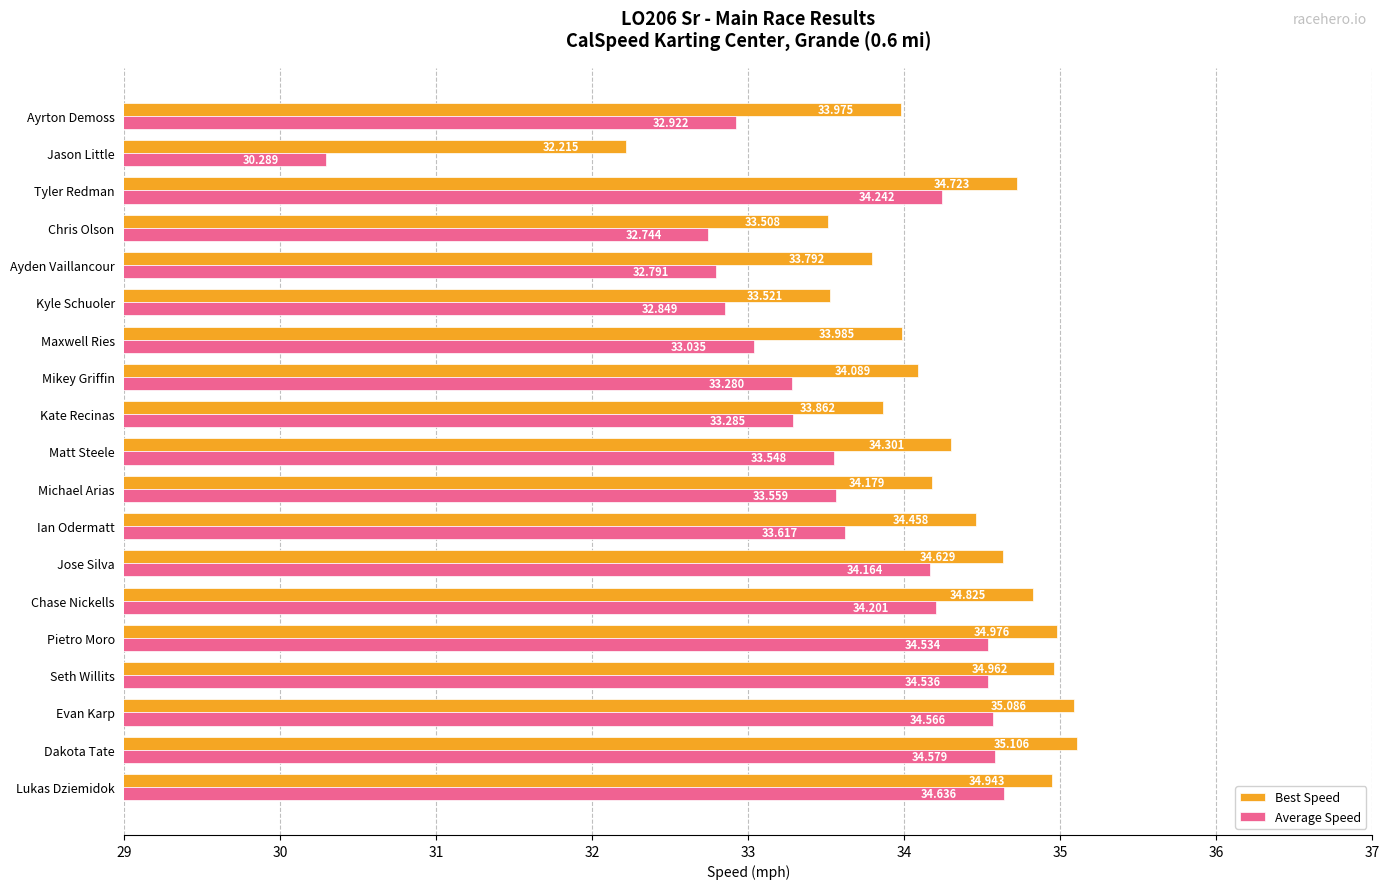

Which series has the largest total across all categories?

Best Speed